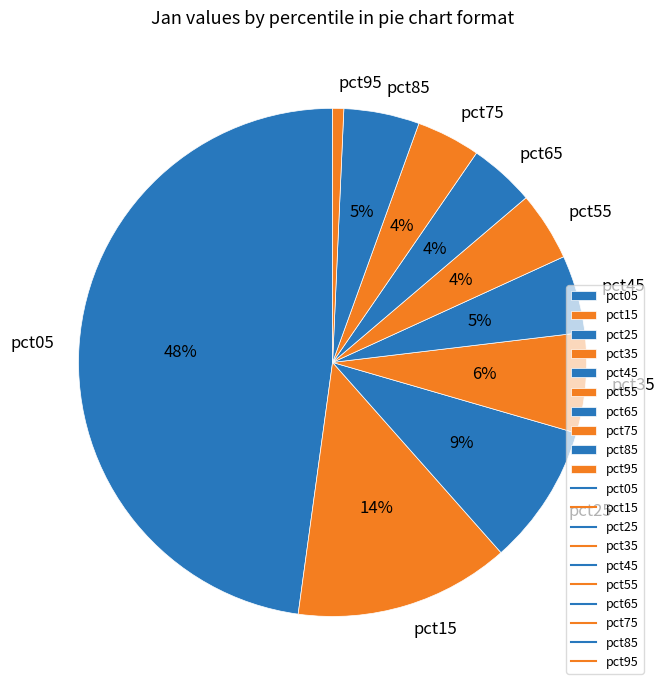

Do pct65 and pct15 together represent more than half of the pie?

No